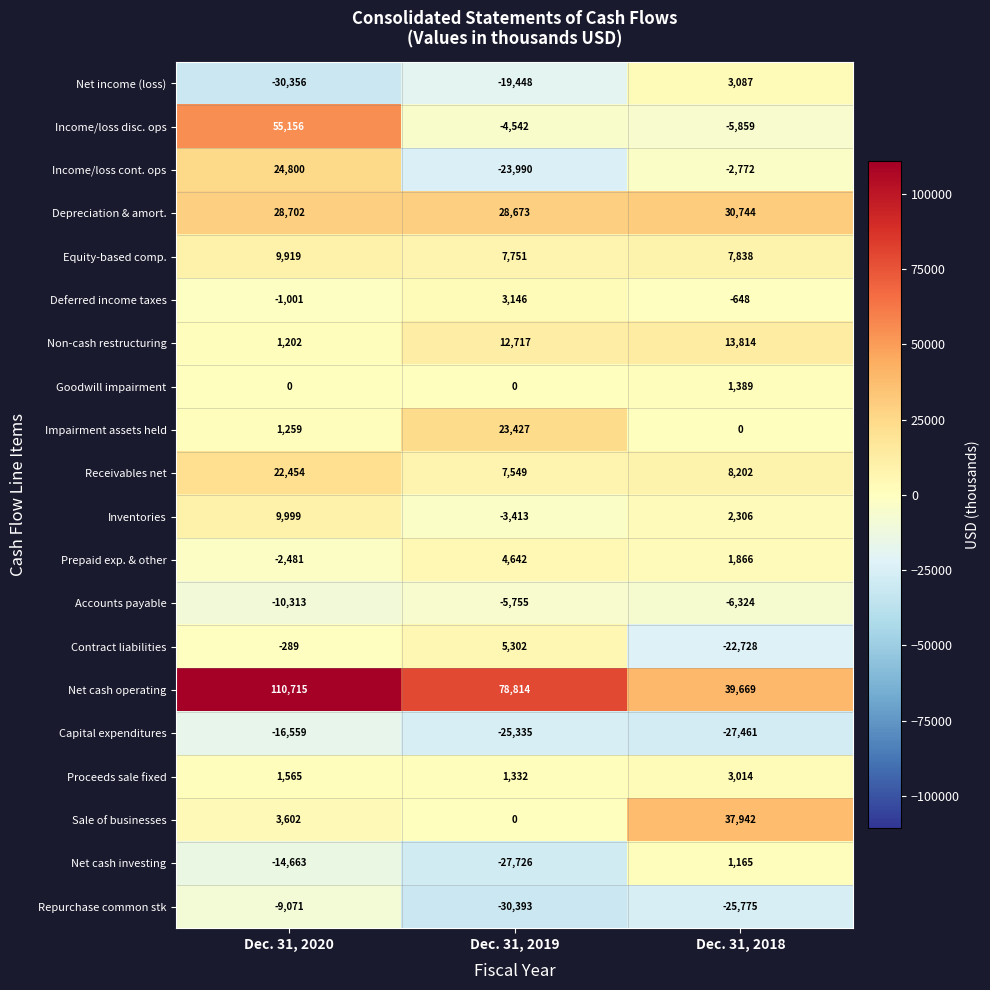

At which category does the chart reach its minimum across all series?

Dec. 31, 2019